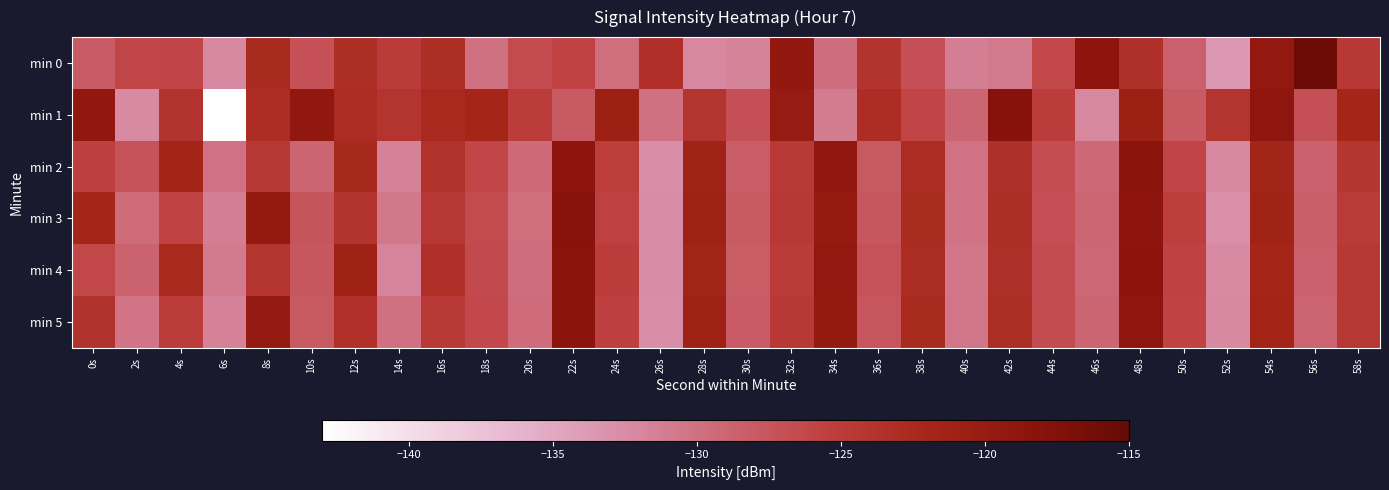

Count the number of data series in this chart.

6